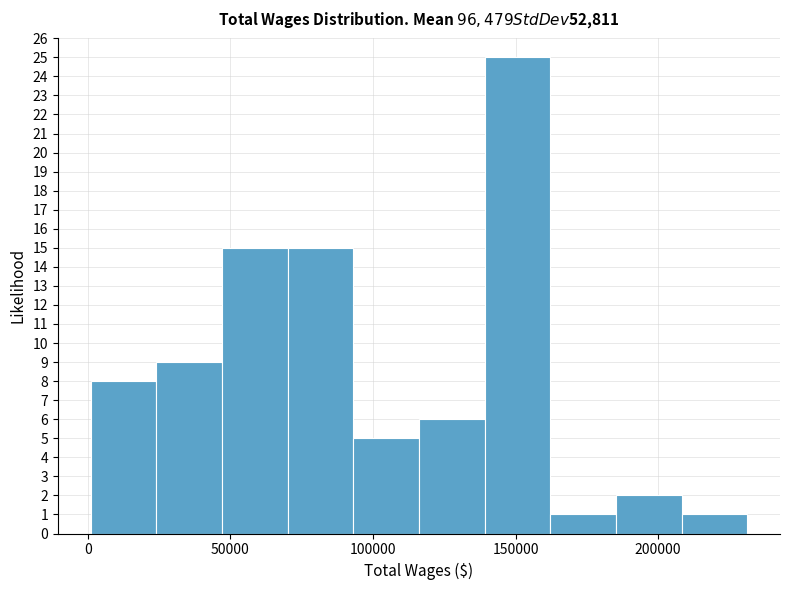

Reading left to right, list every bar in this chart as the range it spans on the x-axis followed by its height. Neither the bar edges nor the heights are printed on the chart, so give them approximately, as read against the axes.

0 to 25000: 8
25000 to 45000: 9
45000 to 70000: 15
70000 to 95000: 15
95000 to 115000: 5
115000 to 140000: 6
140000 to 160000: 25
160000 to 185000: 1
185000 to 210000: 2
210000 to 230000: 1